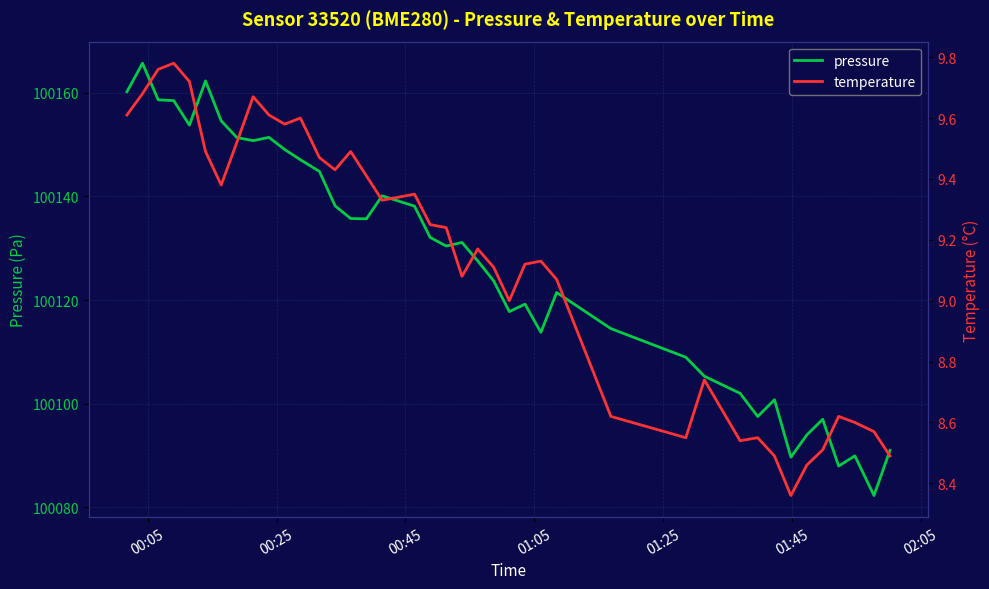

How many data points in pressure are above 100131?

20